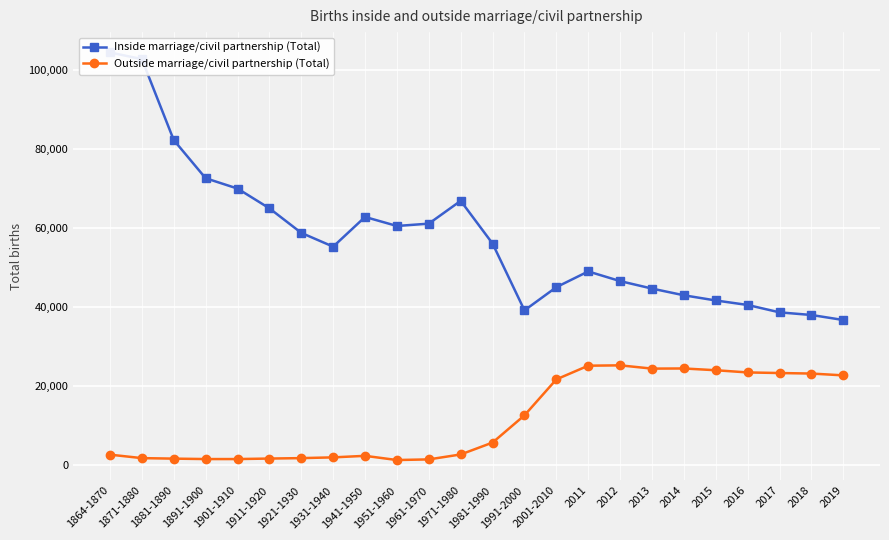

In Outside marriage/civil partnership (Total), how many points are higher than both neighbors (excluding endpoints)?

3